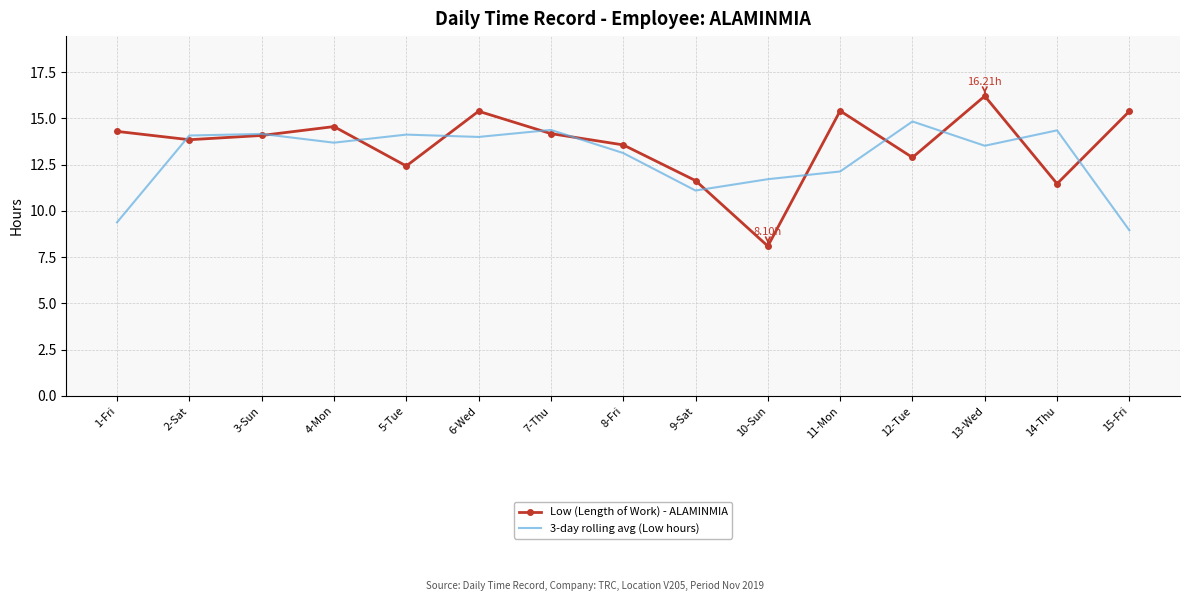

Rank the series by their maximum value, from lowest to highest.

3-day rolling avg (Low hours), Low (Length of Work) - ALAMINMIA